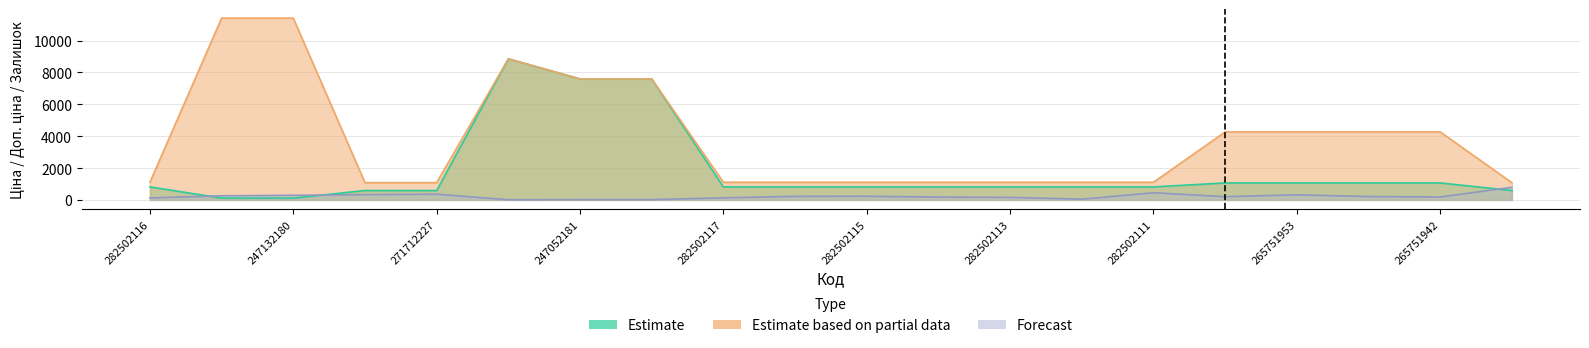

What is the difference between the highest and lowest values at 282502116?

984.2